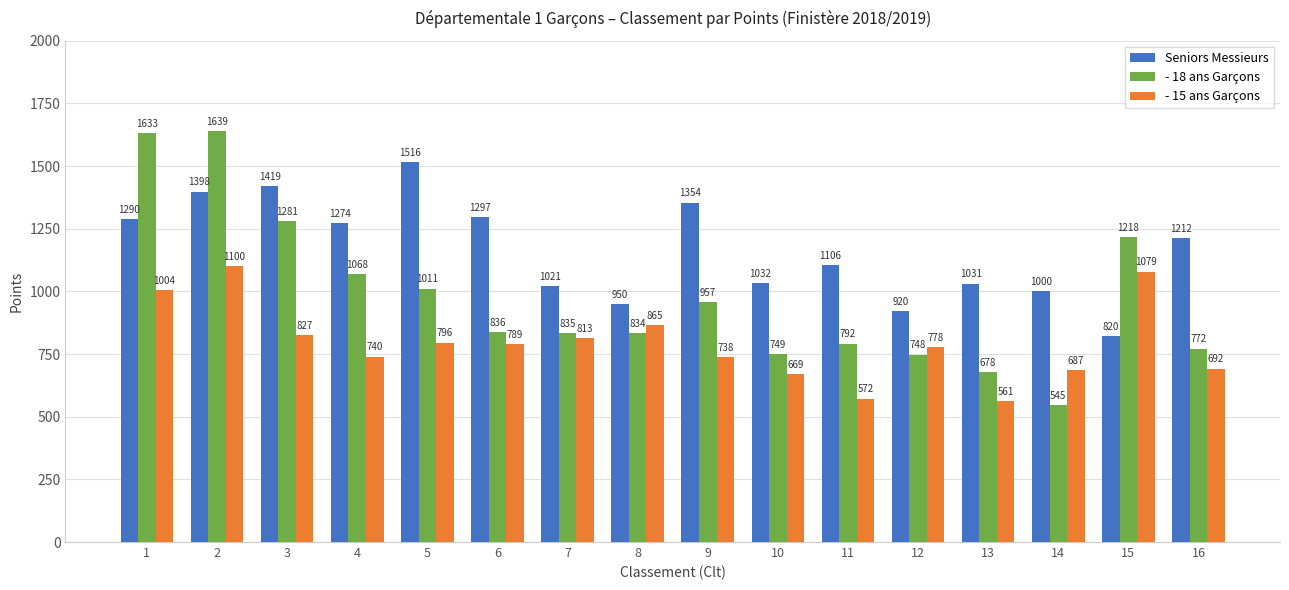

How many distinct data groups are displayed?

3